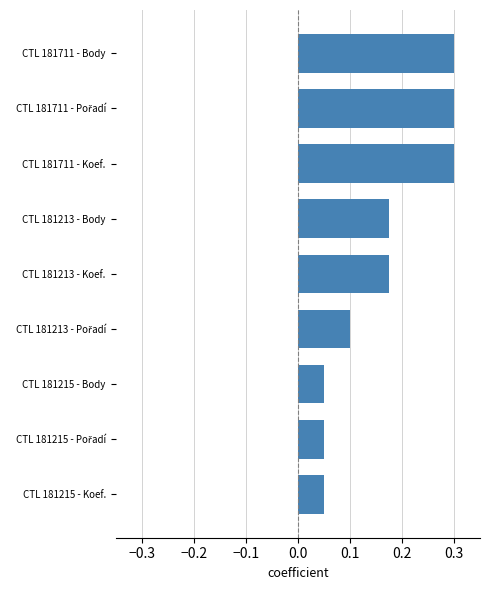

True or false: the data shows 0.1 at CTL 181711 - Body.

False